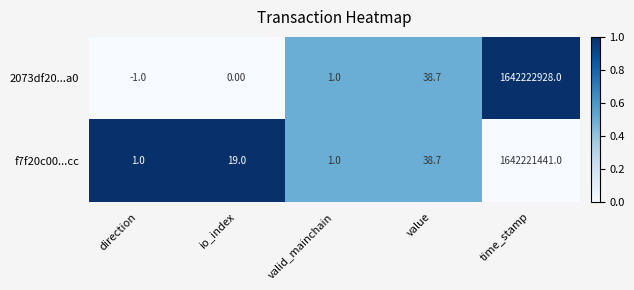

At which label does 2073df20...a0 reach its peak?

time_stamp